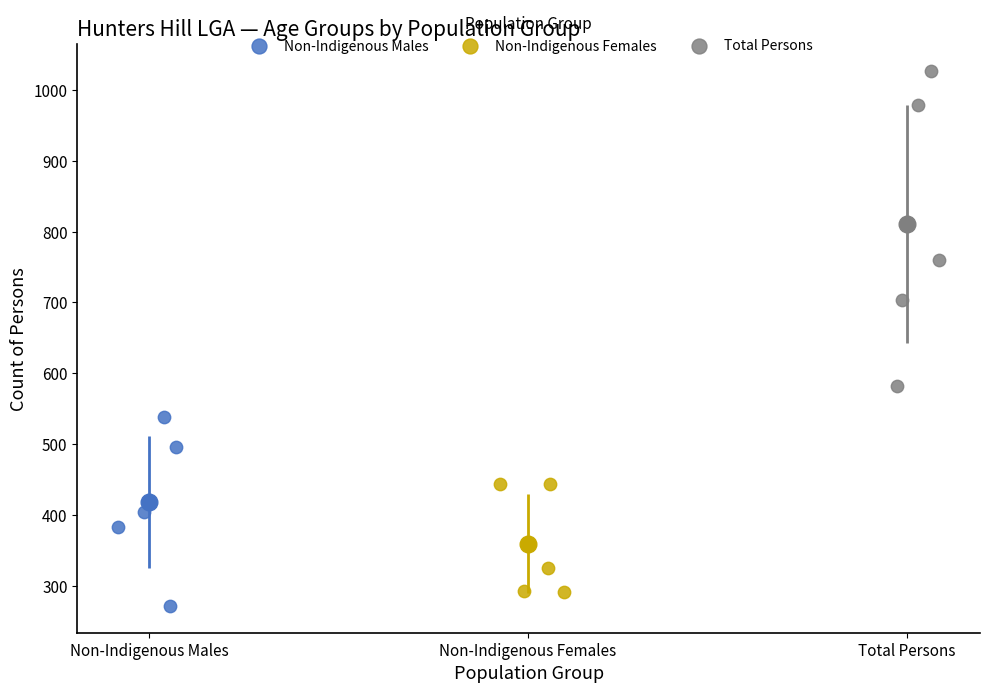

Which series contains the highest Y value?

Total Persons